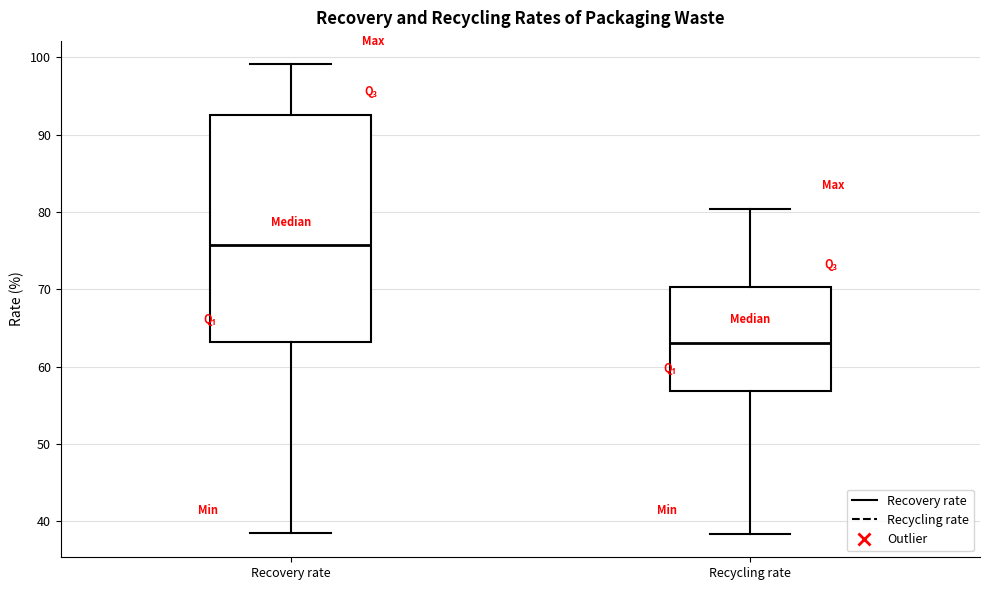

Reading left to right, read every box against the y-axis: the position of its median line, the range the box covers, and the ends of its whiskers. The values are not printed on the chart, so give them approximately, as read against the axis.

Recovery rate: median 76, box 63 to 93, whiskers 39 to 99
Recycling rate: median 63, box 57 to 70, whiskers 38 to 80